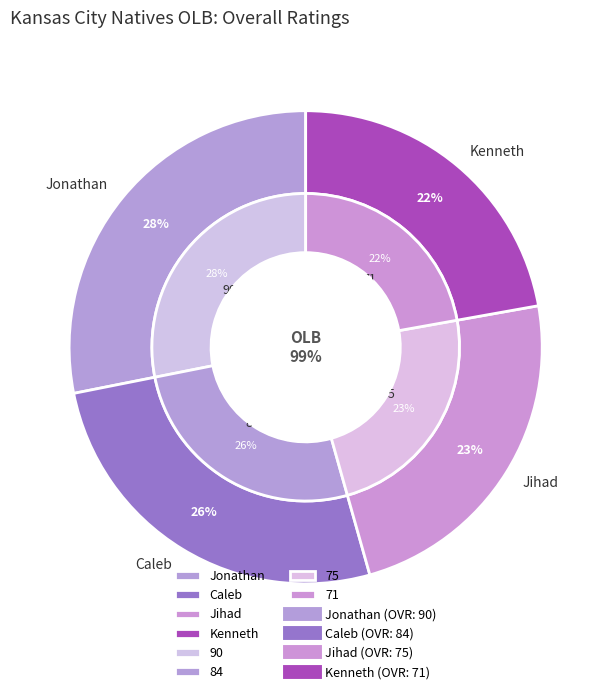

How many segments does this pie chart have?

4